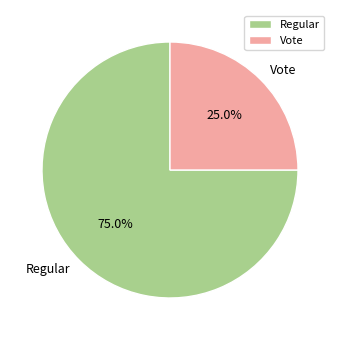

How many slices are in this pie chart?

2